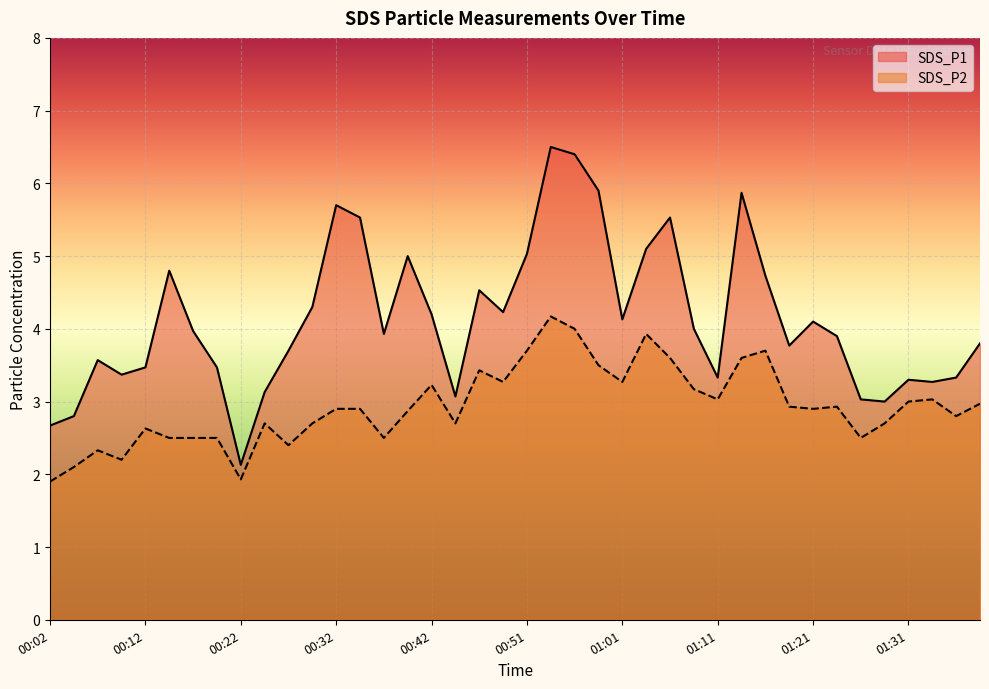

Reading left to right, extract all data points from this chart.

SDS_P1: 00:02=2.7	00:04=2.8	00:07=3.6	00:09=3.4	00:12=3.5	00:14=4.8	00:17=4.0	00:19=3.5	00:22=2.1	00:24=3.1	00:27=3.7	00:29=4.3	00:32=5.7	00:34=5.5	00:37=3.9	00:39=5.0	00:42=4.2	00:44=3.1	00:46=4.5	00:49=4.2	00:51=5.0	00:54=6.5	00:56=6.4	00:59=5.9	01:01=4.1	01:04=5.1	01:06=5.5	01:09=4.0	01:11=3.3	01:14=5.9	01:16=4.7	01:19=3.8	01:21=4.1	01:24=3.9	01:26=3.0	01:29=3.0	01:31=3.3	01:33=3.3	01:36=3.3	01:38=3.8
SDS_P2: 00:02=1.9	00:04=2.1	00:07=2.3	00:09=2.2	00:12=2.6	00:14=2.5	00:17=2.5	00:19=2.5	00:22=1.9	00:24=2.7	00:27=2.4	00:29=2.7	00:32=2.9	00:34=2.9	00:37=2.5	00:39=2.9	00:42=3.2	00:44=2.7	00:46=3.4	00:49=3.3	00:51=3.7	00:54=4.2	00:56=4.0	00:59=3.5	01:01=3.3	01:04=3.9	01:06=3.6	01:09=3.2	01:11=3.0	01:14=3.6	01:16=3.7	01:19=2.9	01:21=2.9	01:24=2.9	01:26=2.5	01:29=2.7	01:31=3.0	01:33=3.0	01:36=2.8	01:38=3.0